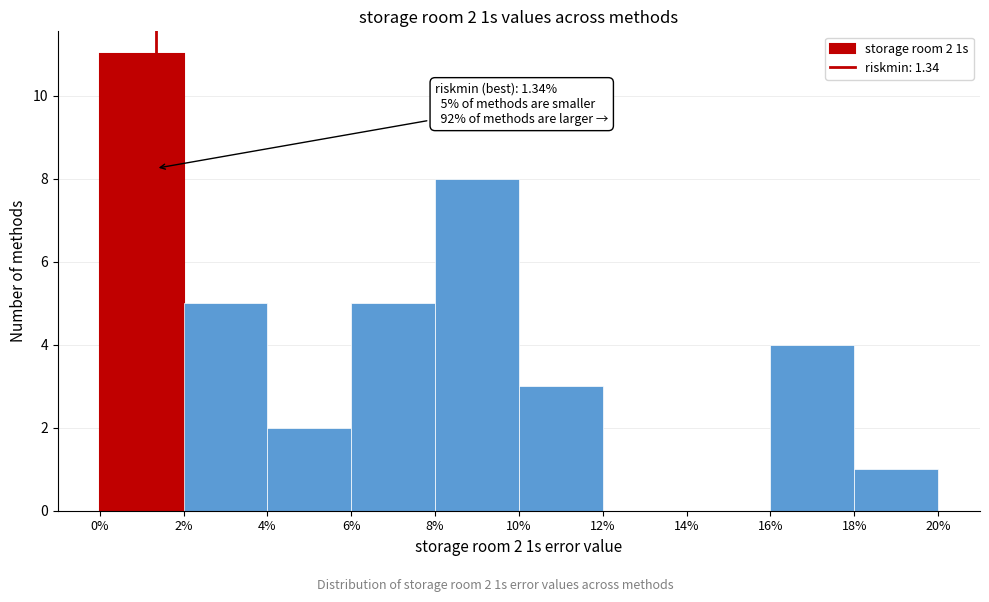

Which range on the x-axis has the tallest bar?

0% to 2%